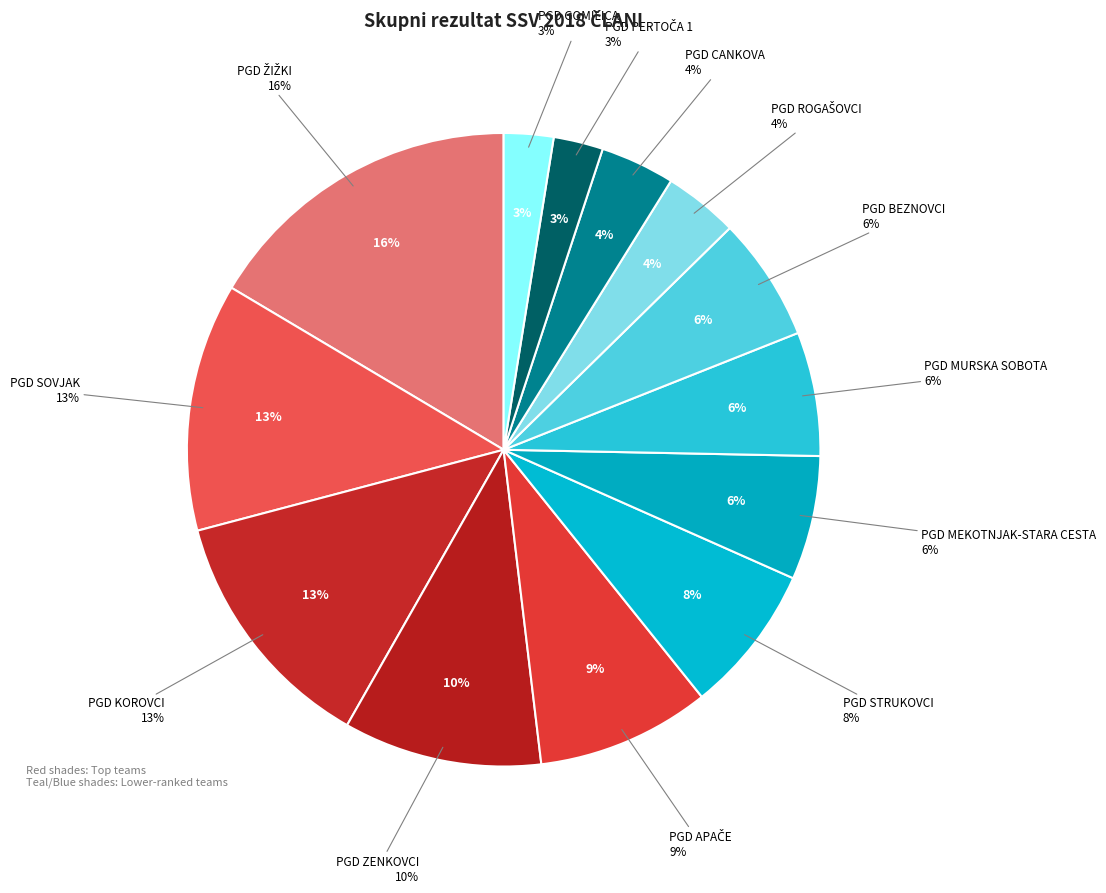

Which category has the smallest portion of the pie?

PGD PERTOČA 1